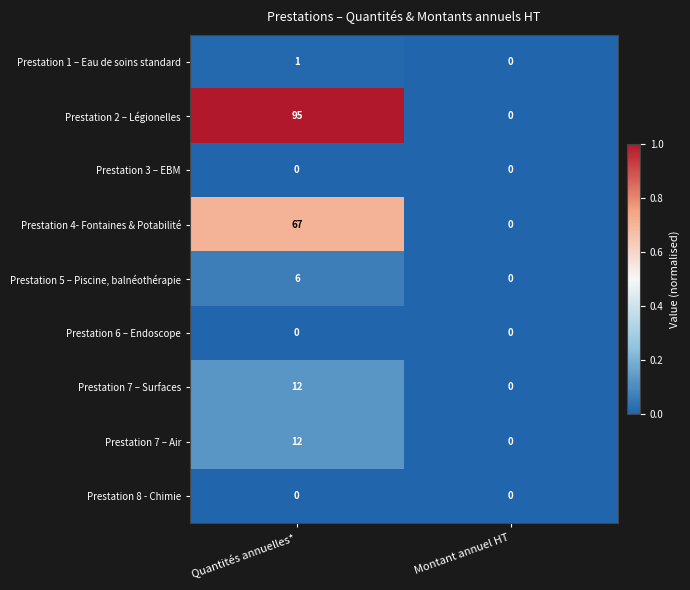

What is the total value across all series at Quantités annuelles*?

193